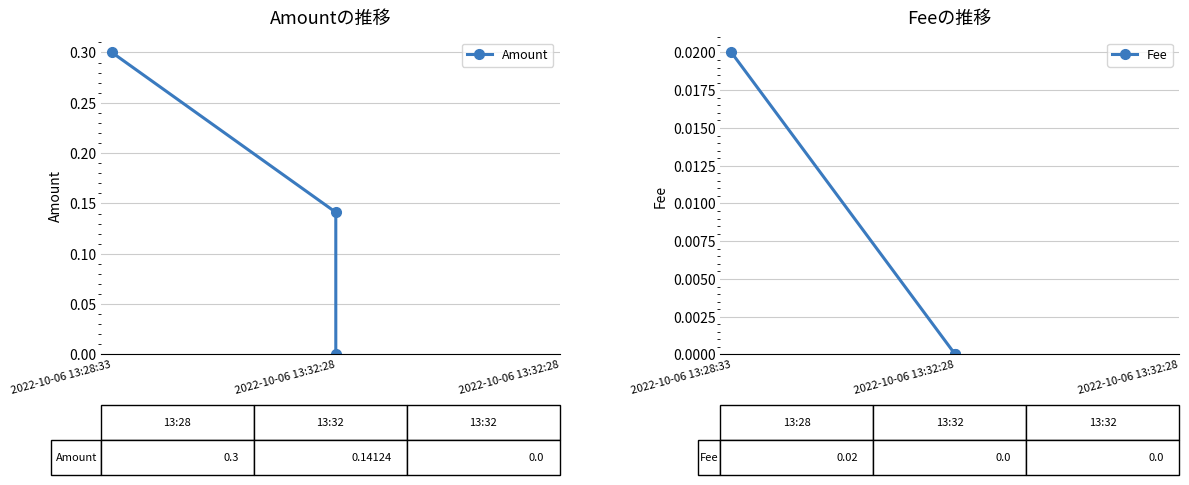

Reading left to right, extract all data points from this chart.

Amount: 2022-10-06 13:28:33=0.3	2022-10-06 13:32:28=0.1	2022-10-06 13:32:28=0.0
Fee: 2022-10-06 13:28:33=0.0	2022-10-06 13:32:28=0.0	2022-10-06 13:32:28=0.0